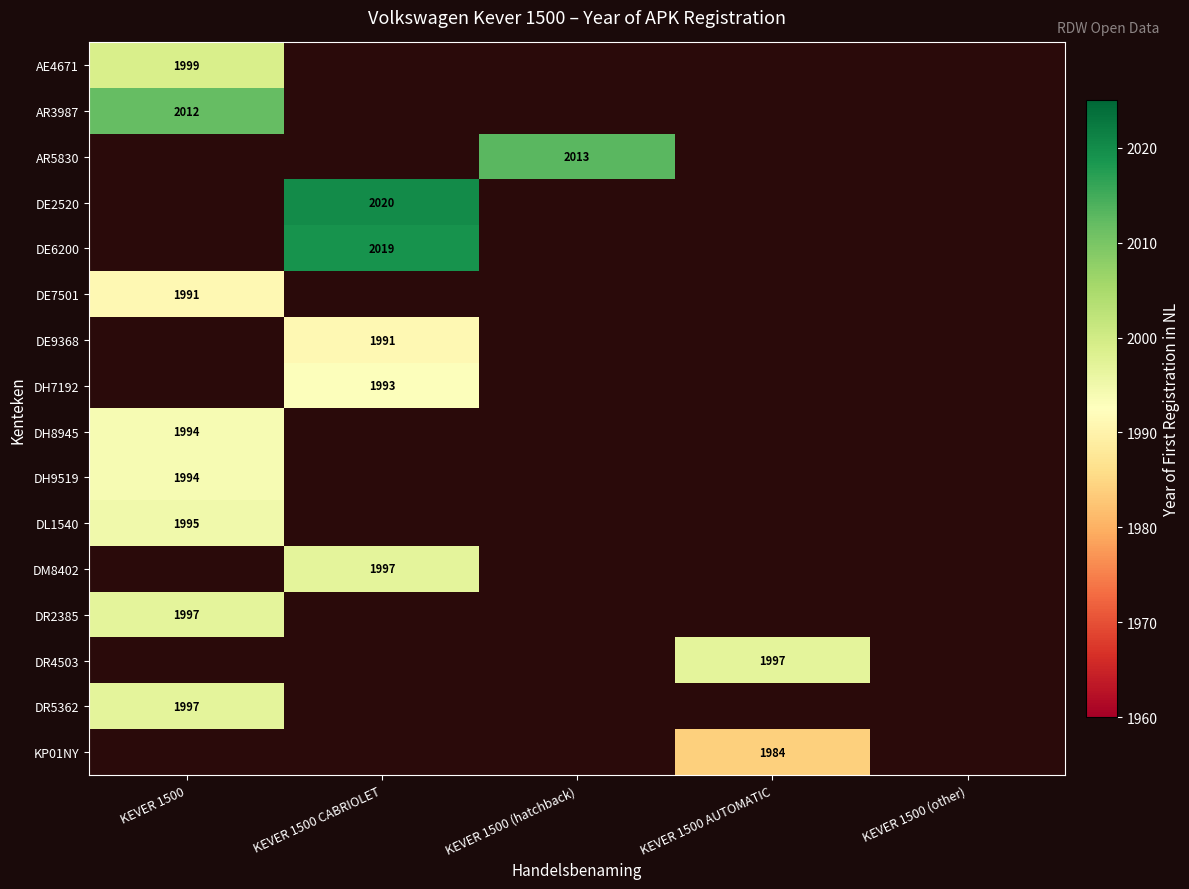

Is it true that DR5362 equals 1997 at KEVER 1500?

True